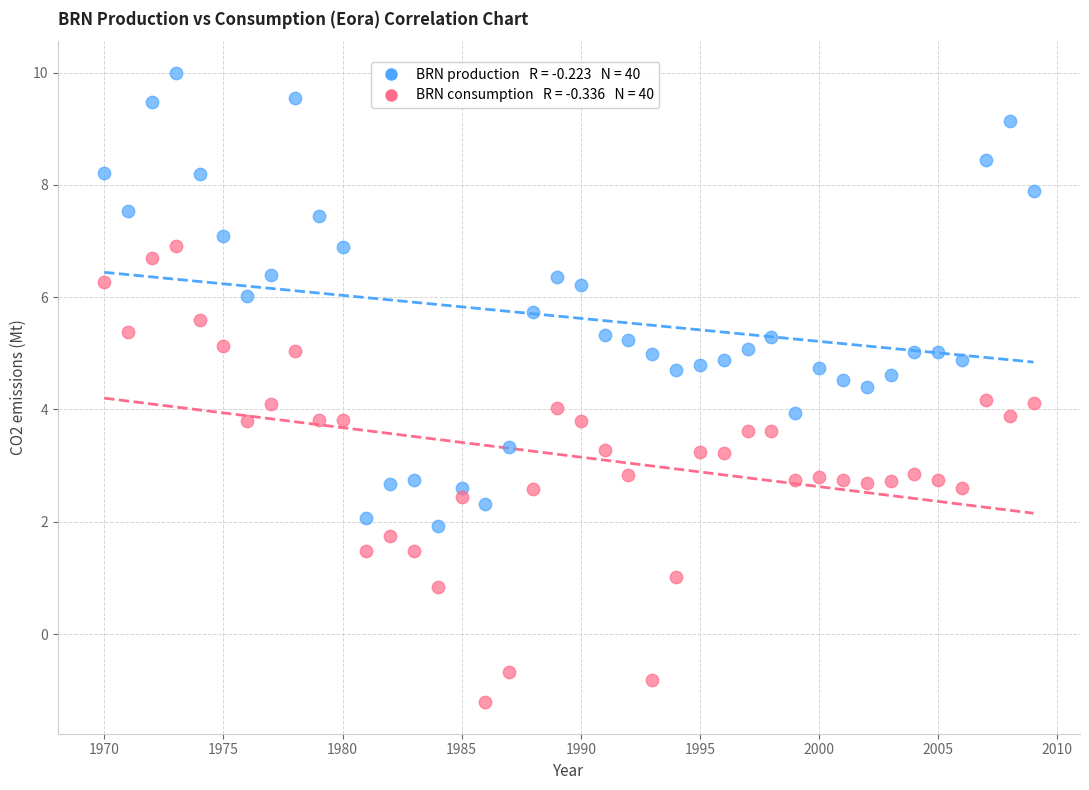

Across all data points, what is the range of Y values (max minus min)?

11.2